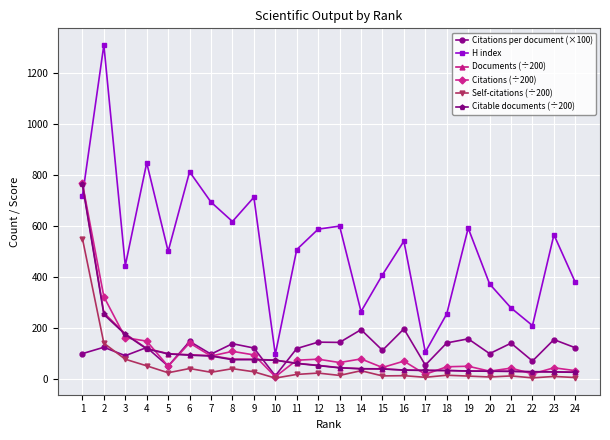

Where do H index and Citations (÷200) first cross each other?

1 and 2